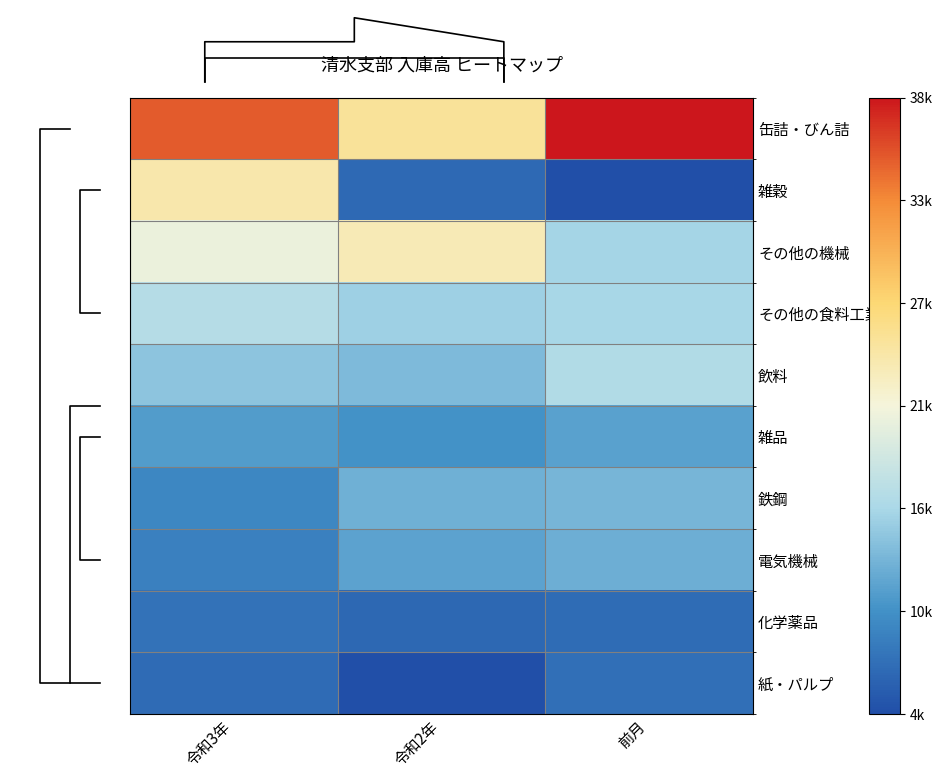

Which series has the largest range (max minus min)?

雑穀